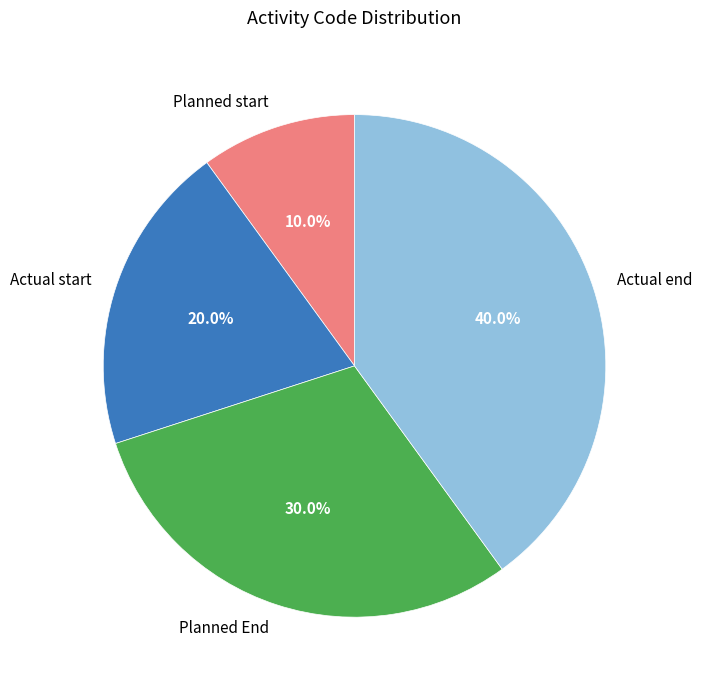

To the nearest percent, what is the difference between the largest and smallest slice percentages?

30%